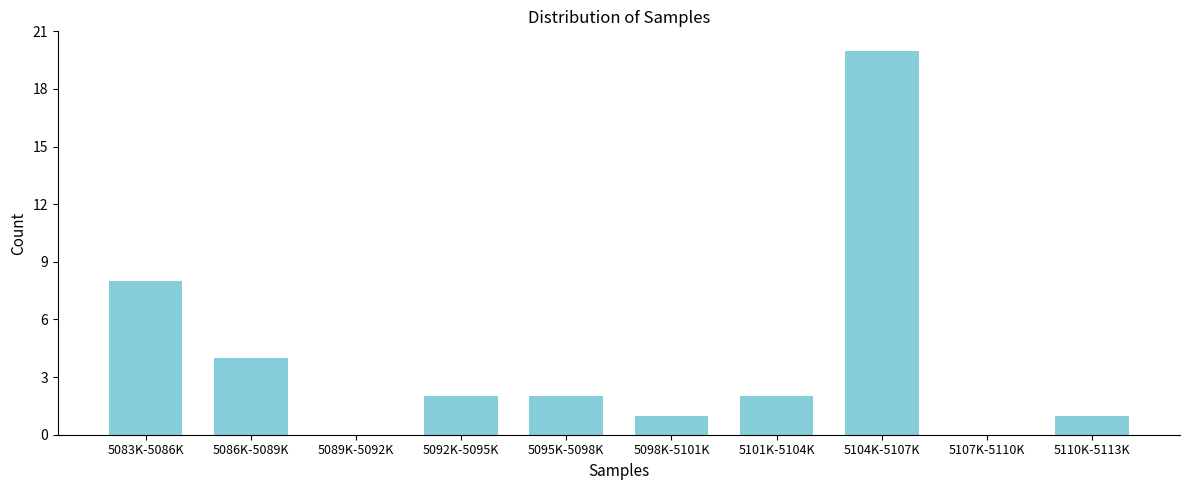

Reading right to left, what are all the values shown in this chart?

5110K-5113K=1	5107K-5110K=0	5104K-5107K=20	5101K-5104K=2	5098K-5101K=1	5095K-5098K=2	5092K-5095K=2	5089K-5092K=0	5086K-5089K=4	5083K-5086K=8